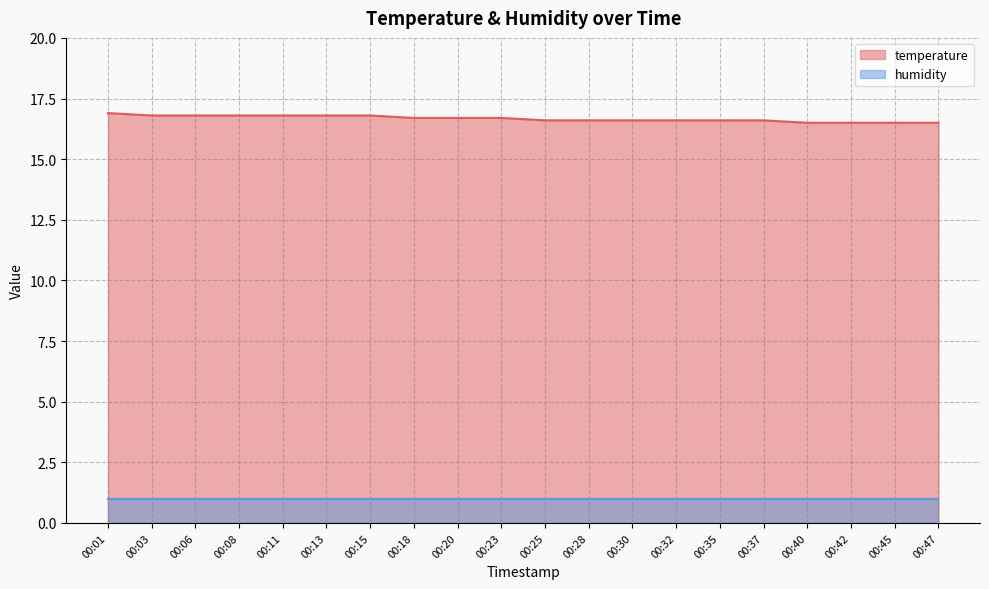

The chart shows a value of 4.6 at 00:11. True or false?

False